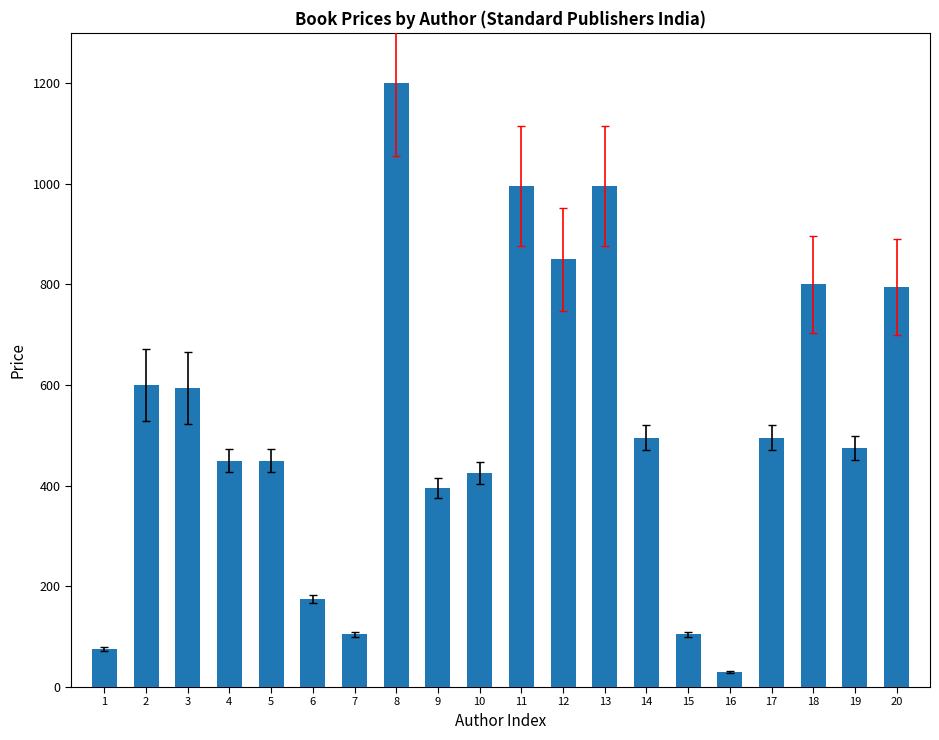

Where does the data first go above 495?

2